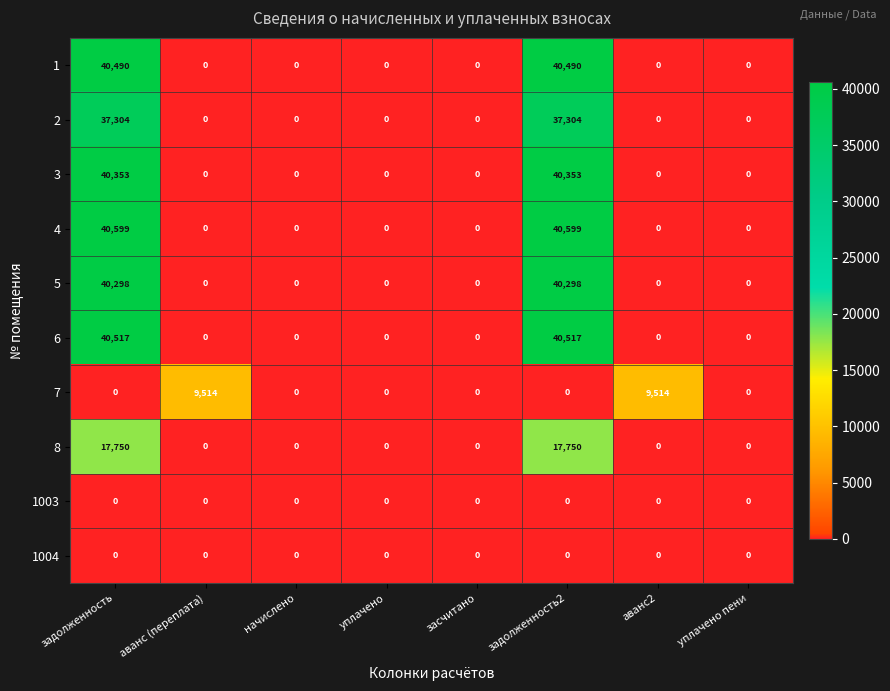

What is the difference between the second highest and second lowest values in the 3 series?

40353